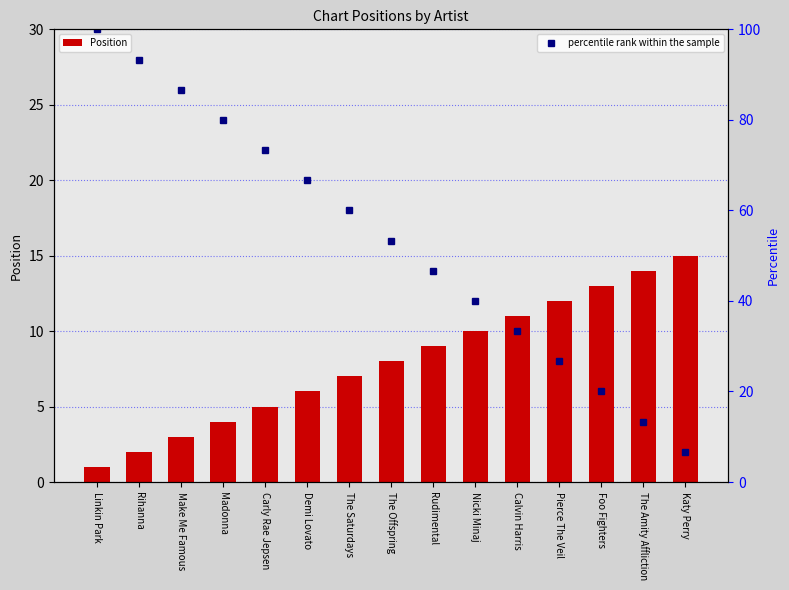

What is the sum of the percentile rank within the sample values at Calvin Harris and Rihanna?

126.7